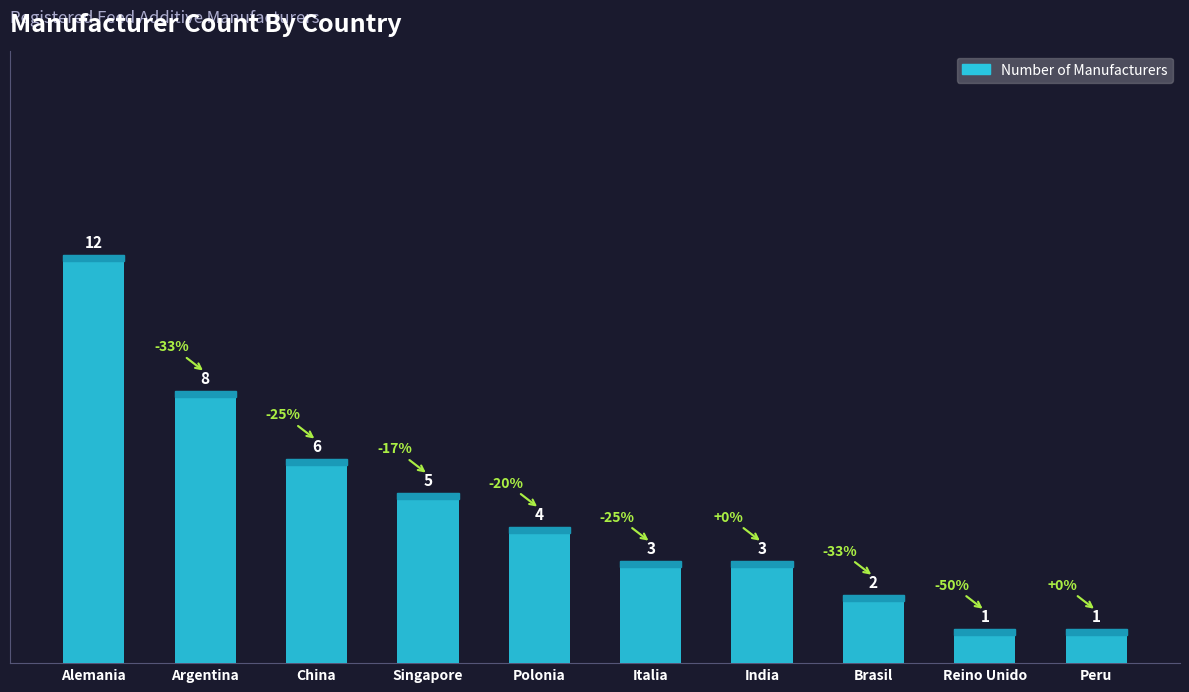

The chart shows a value of 3 at India. True or false?

True